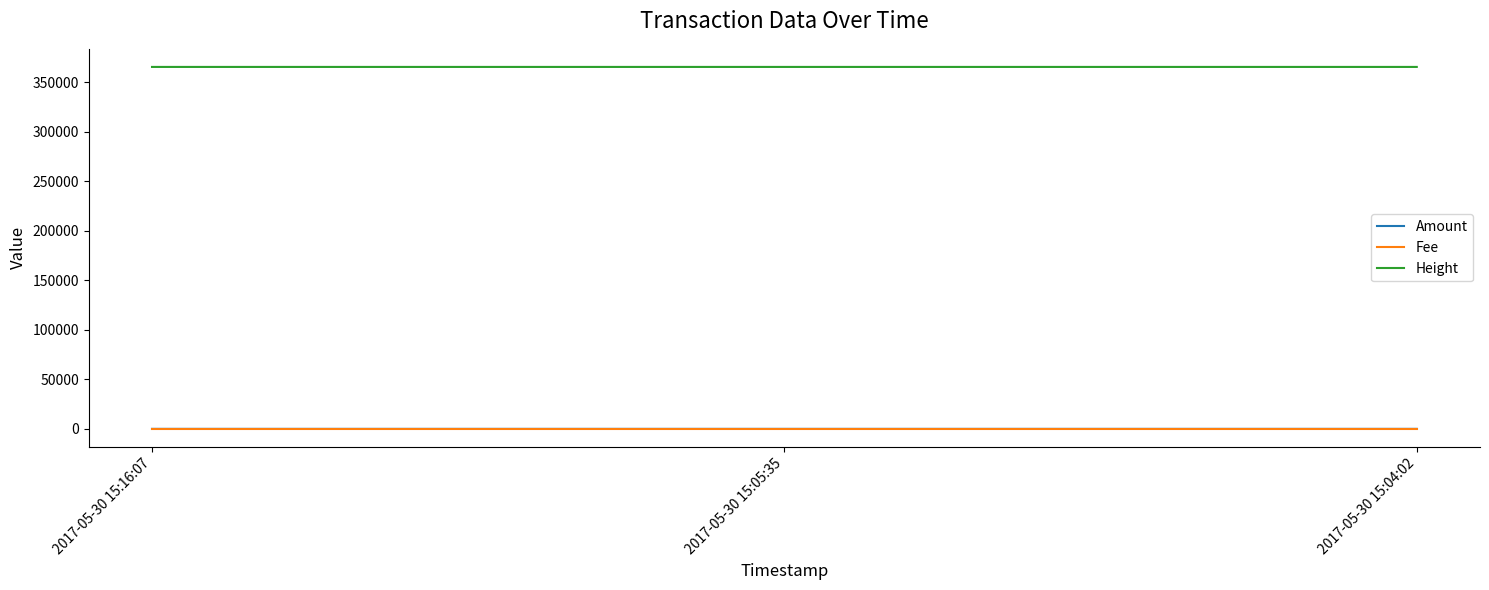

Which series has the largest total across all categories?

Height